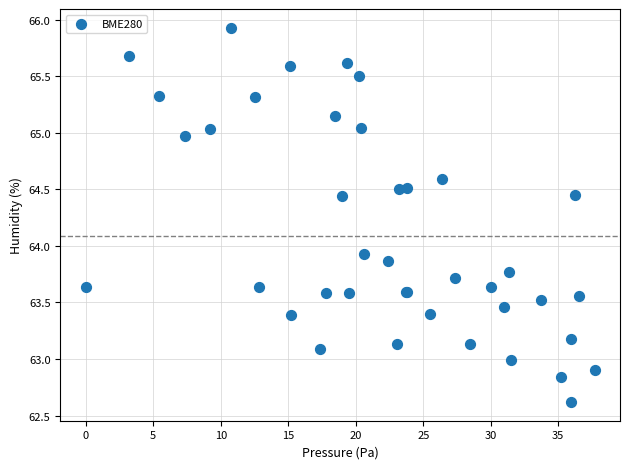

What Y value in the scatter plot is closest to 64?

63.9